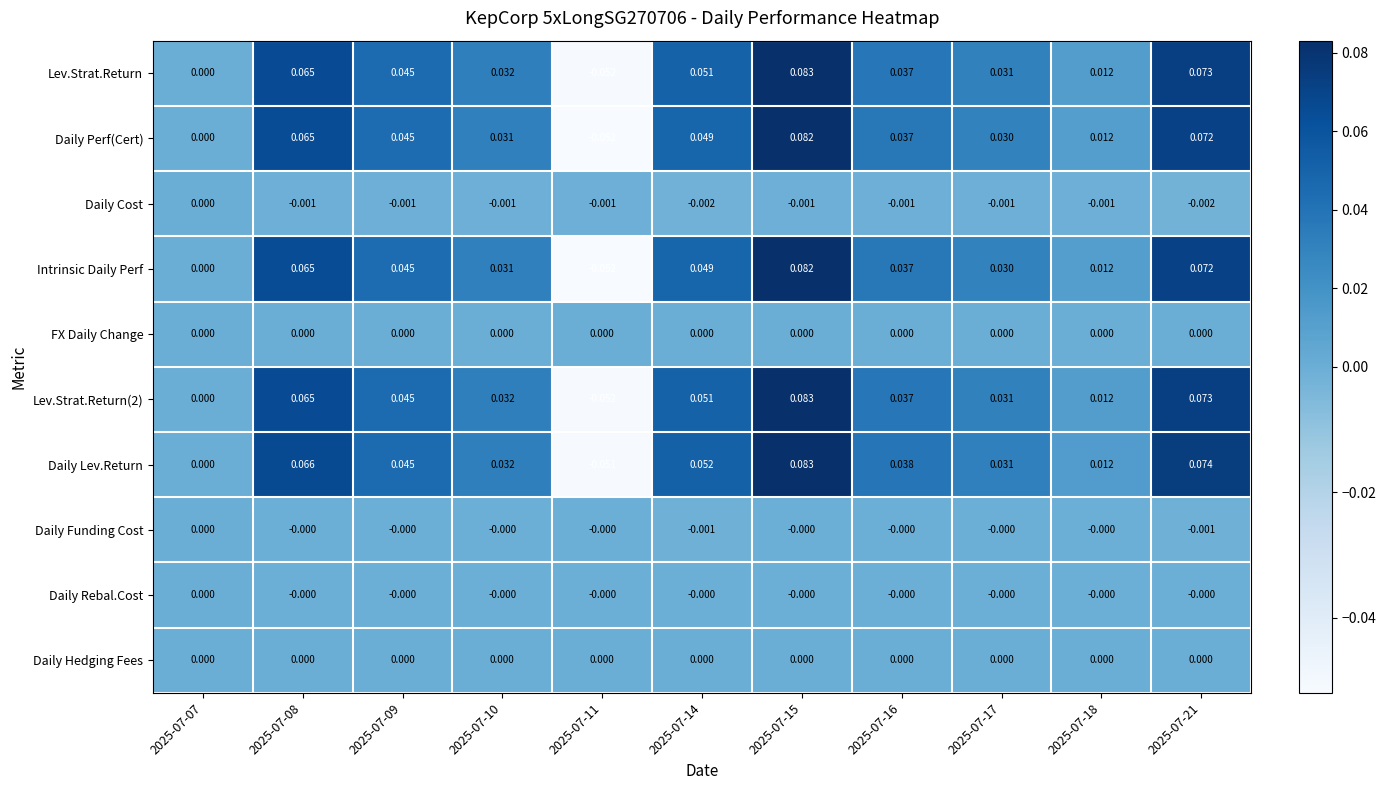

Which series changed the most between 2025-07-14 and 2025-07-17?

Daily Lev.Return